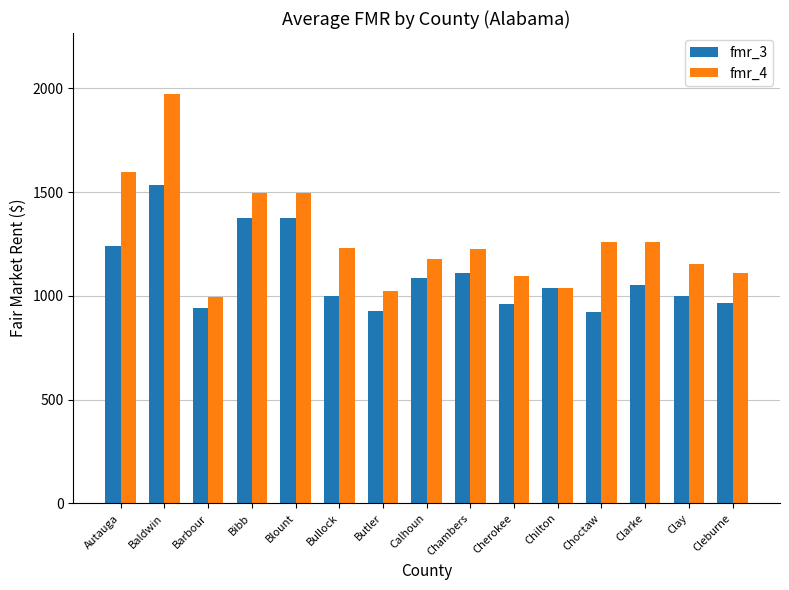

The value of fmr_4 at Chilton is 1658. True or false?

False